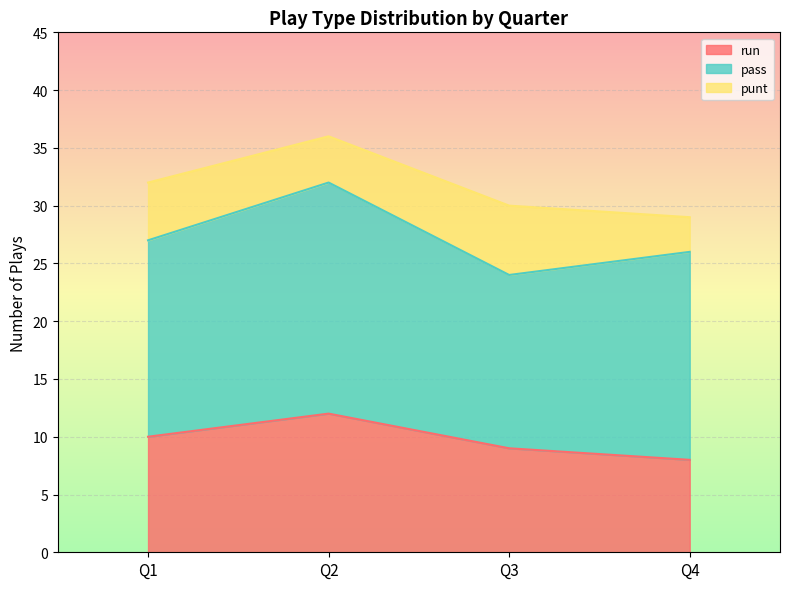

How many data points does each series have?

4